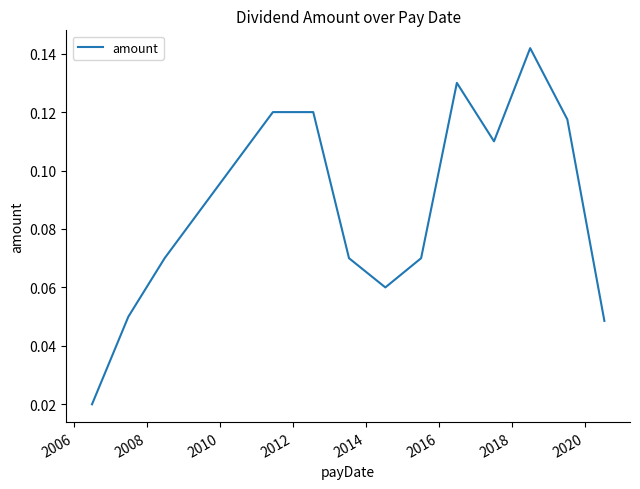

What is the difference between the maximum and second lowest values?

0.1